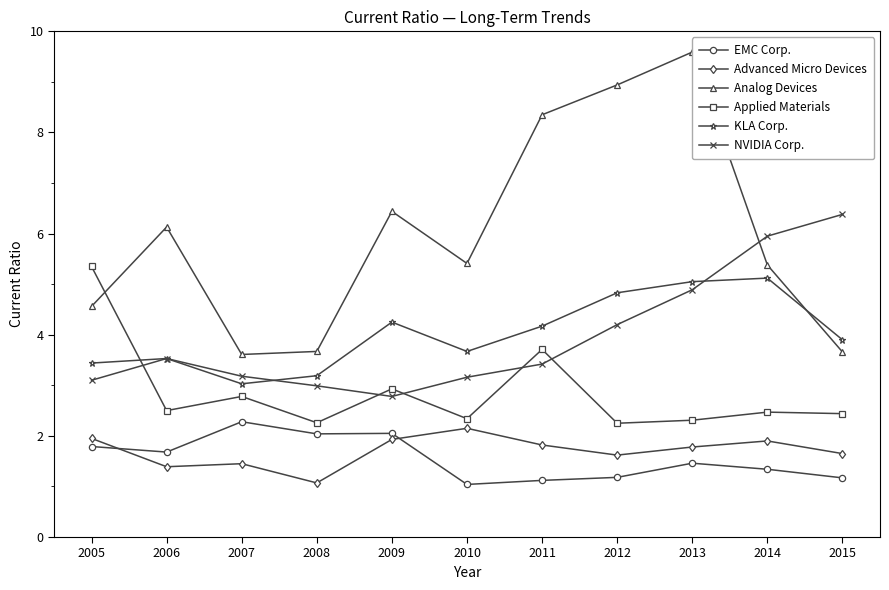

What is the difference between the maximum and minimum values in the Advanced Micro Devices series?

1.1